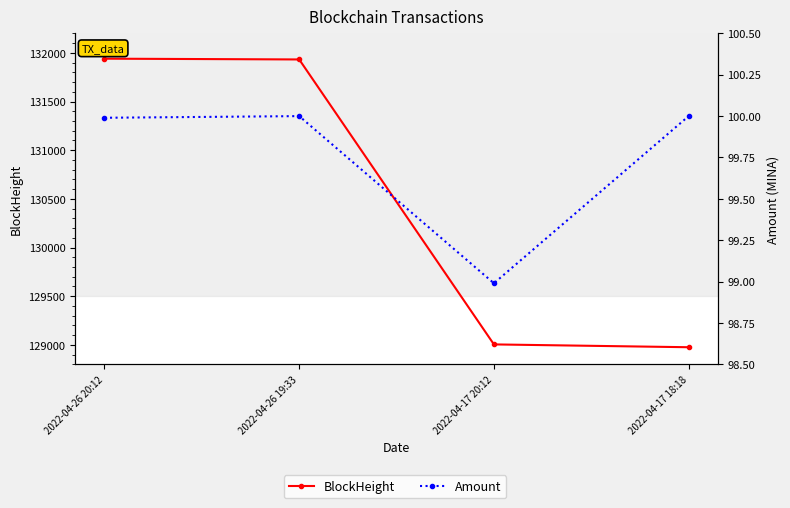

What is the total value across all series at 2022-04-17 20:12?

129104.0